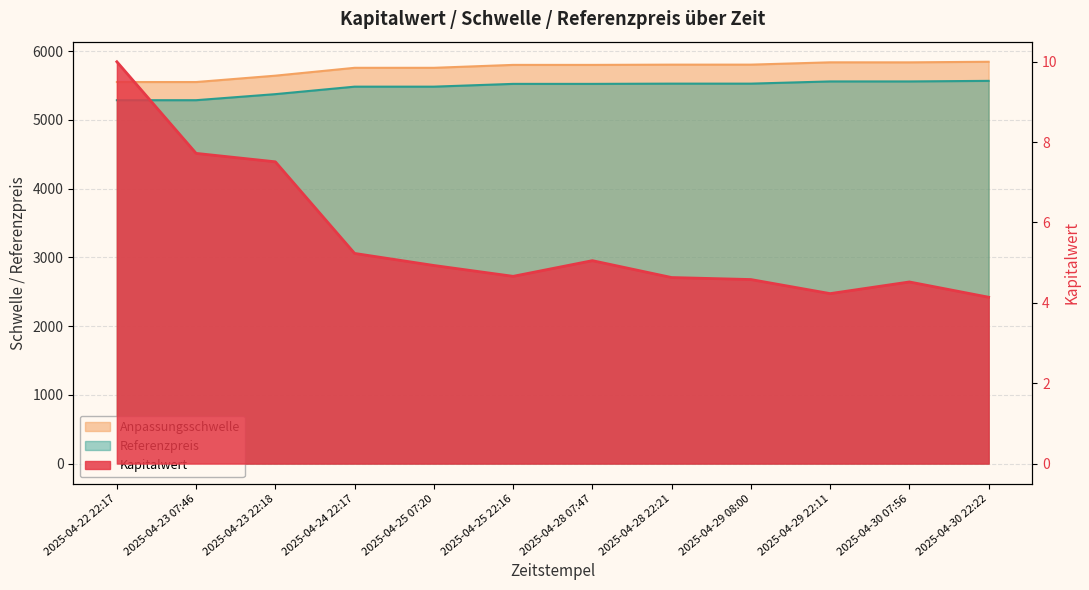

Where is Referenzpreis nearest to the value 5428?

2025-04-23 22:18